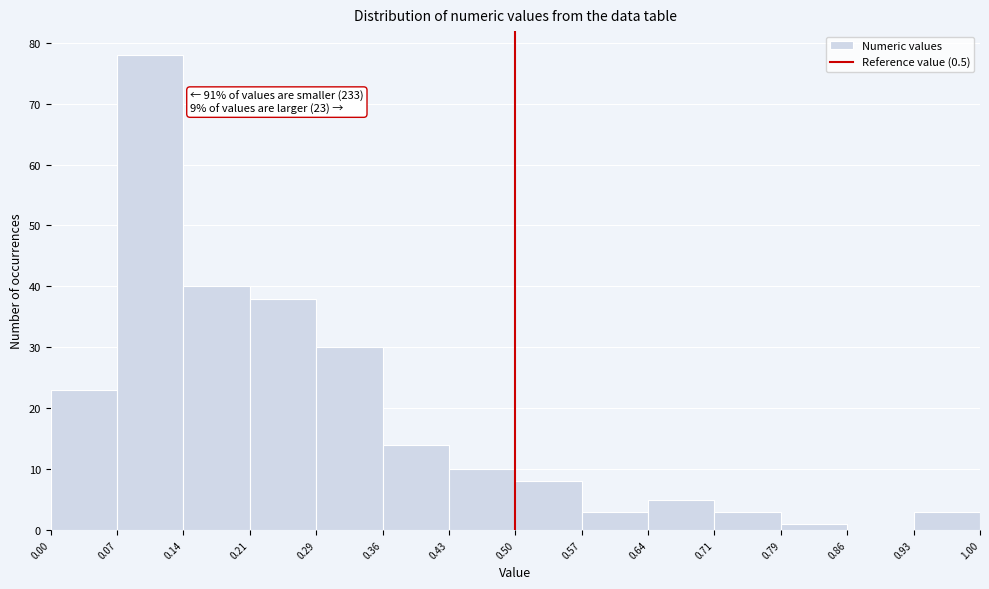

Which range on the x-axis has the tallest bar?

0.07 to 0.14